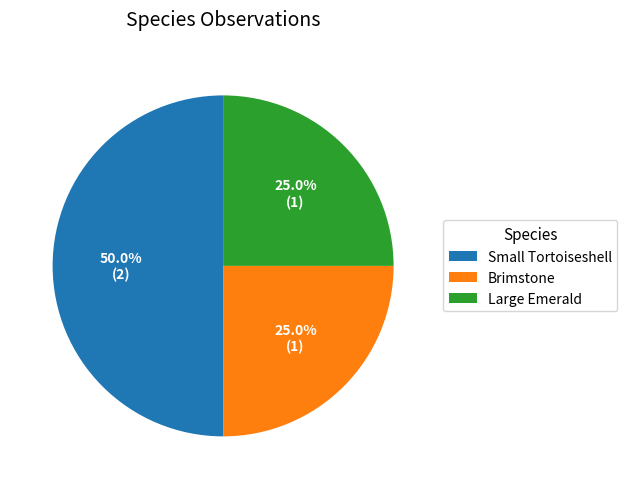

True or false: Brimstone accounts for 10% of the total.

False